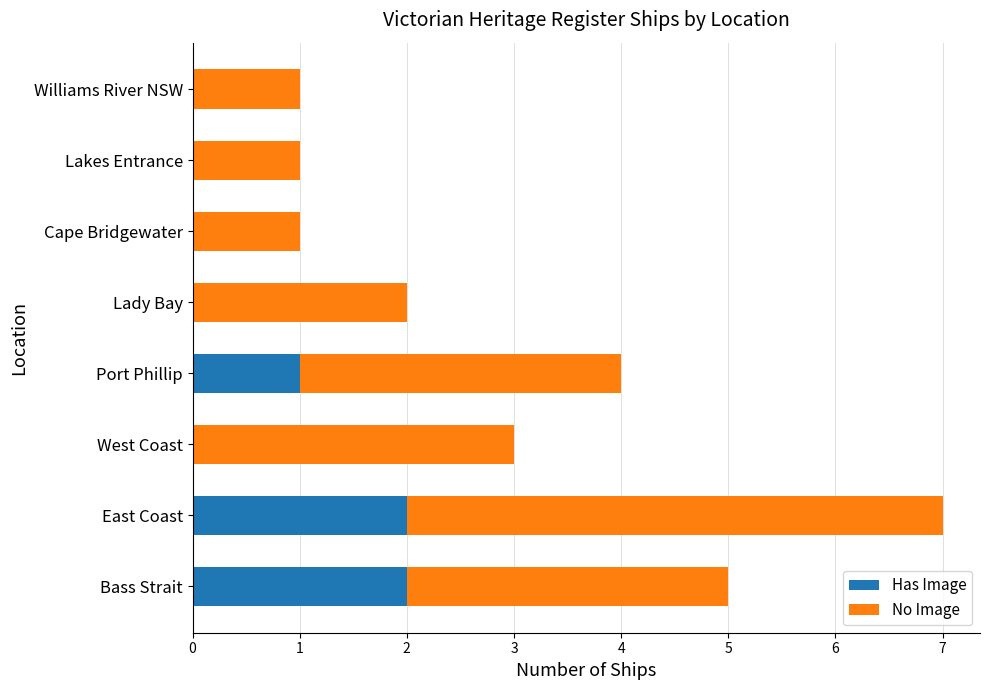

The Has Image series shows 1 at Williams River NSW. True or false?

False